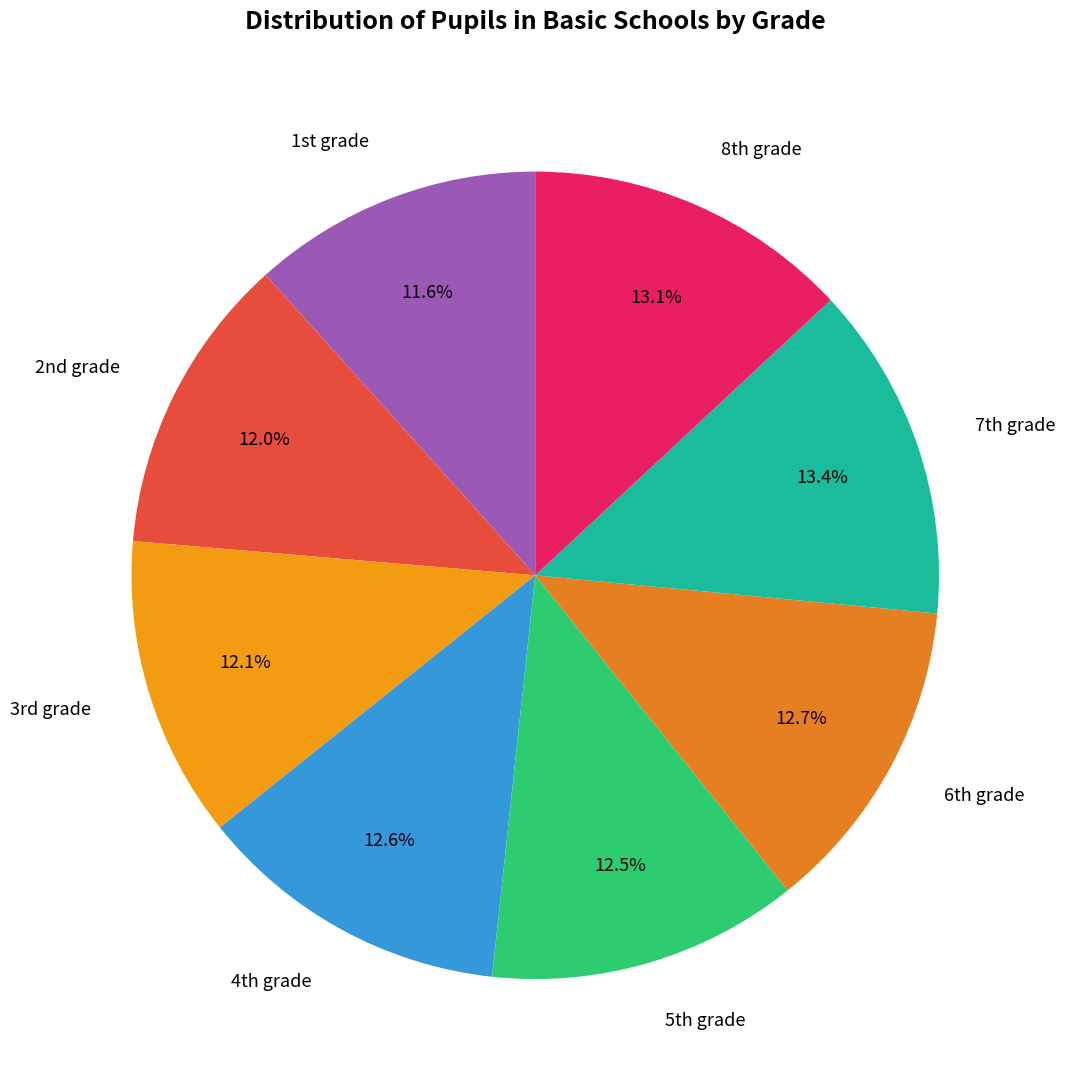

Does any single category account for the majority?

No